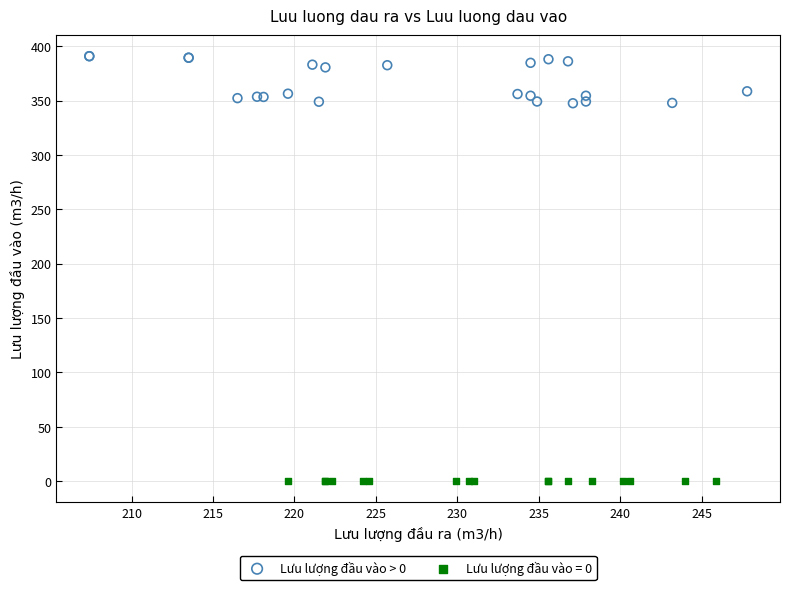

Which series contains the lowest Y value?

Lưu lượng đầu vào = 0